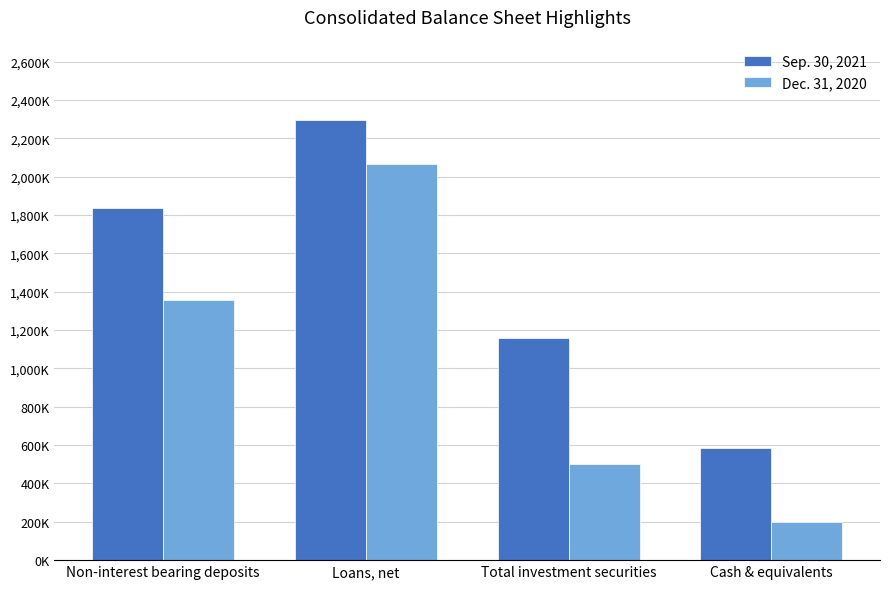

Which series has the largest range (max minus min)?

Dec. 31, 2020